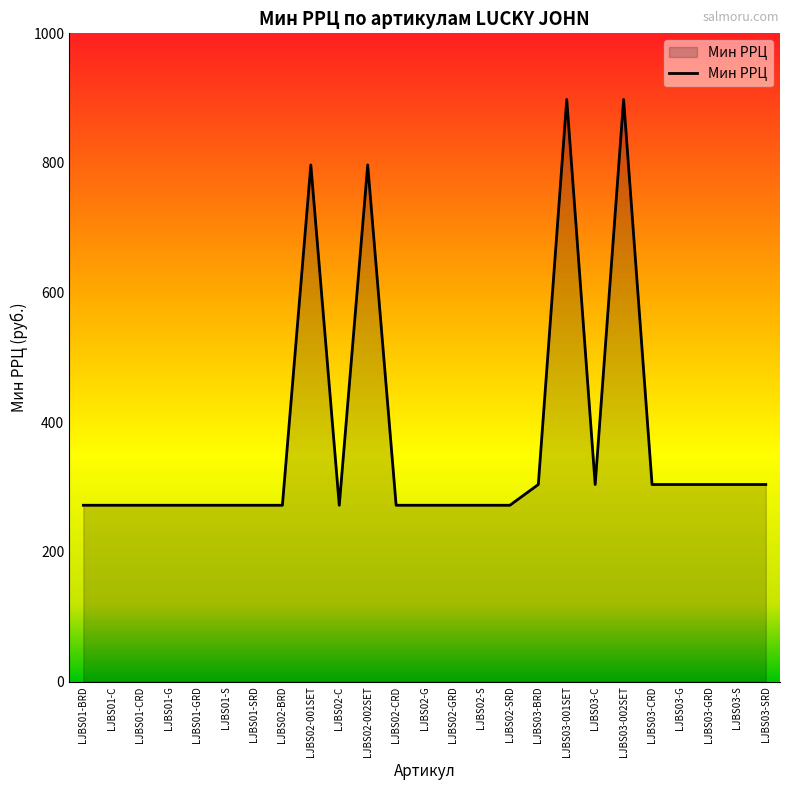

True or false: the data has more than 1 interior local peaks.

True